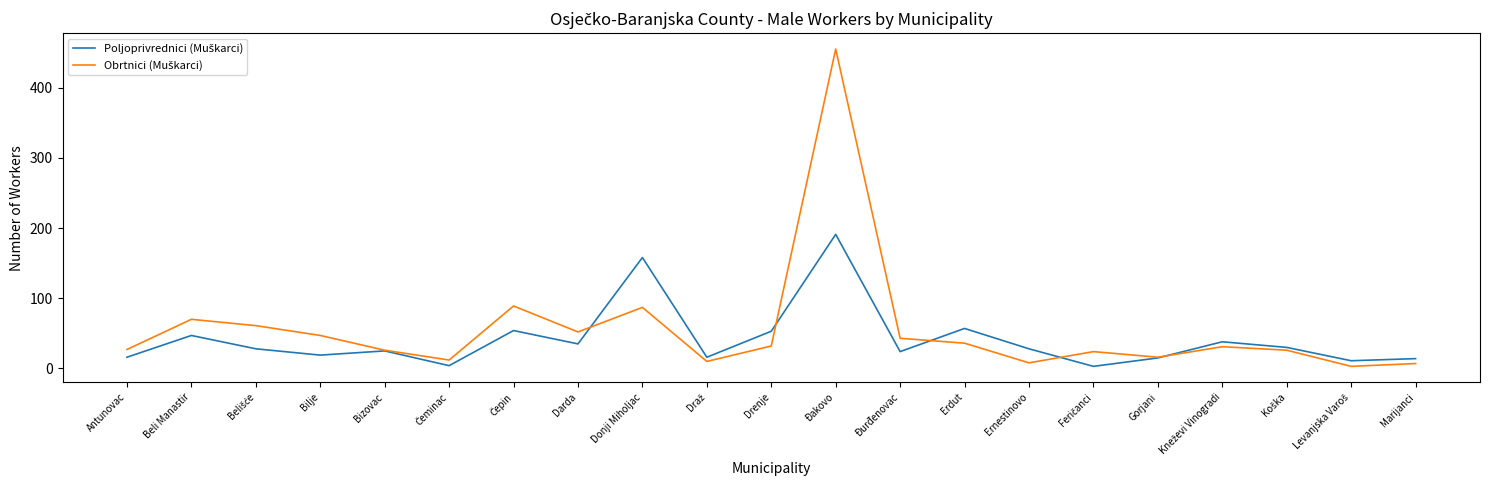

At which category is the sum across all series the highest?

Đakovo